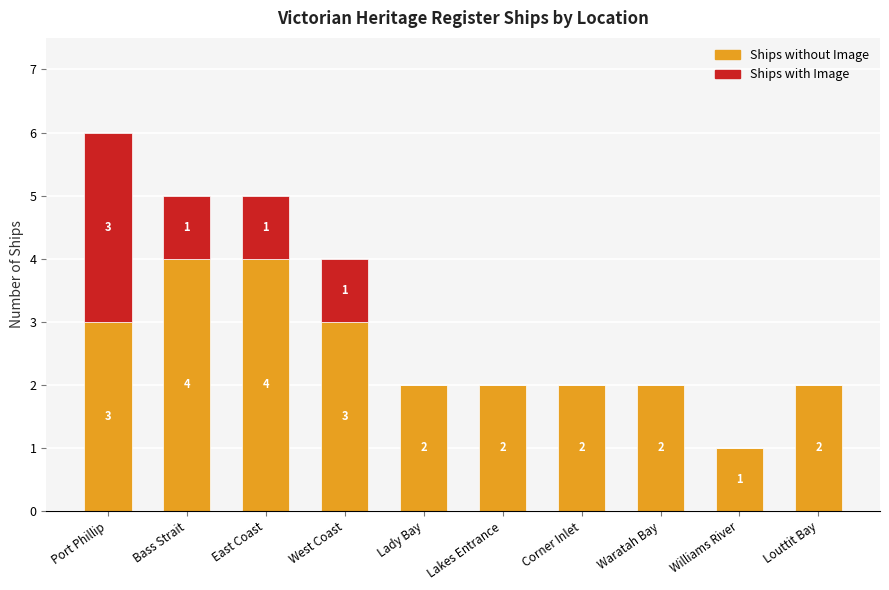

What is the sum of the Ships without Image values at Williams River and Lakes Entrance?

3